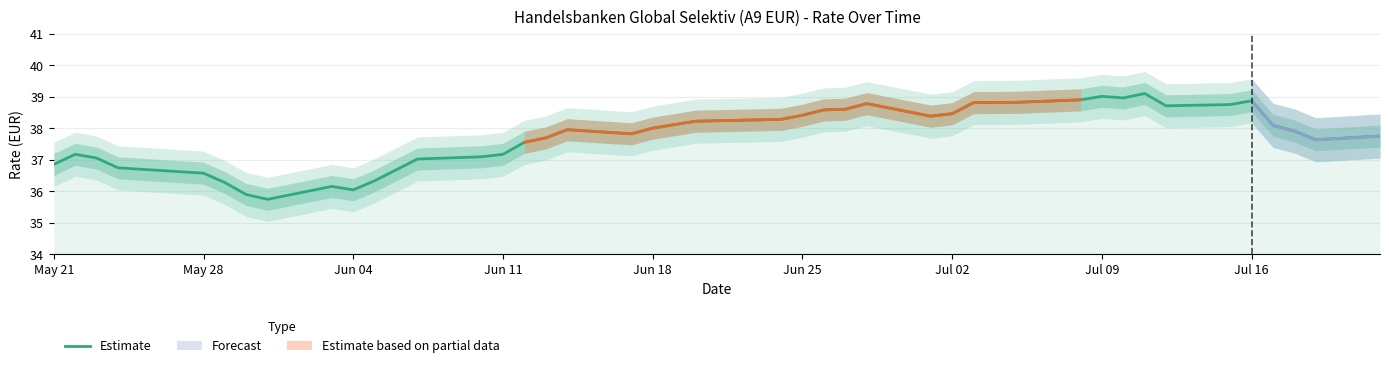

What is the difference between the maximum and second lowest values?

3.2